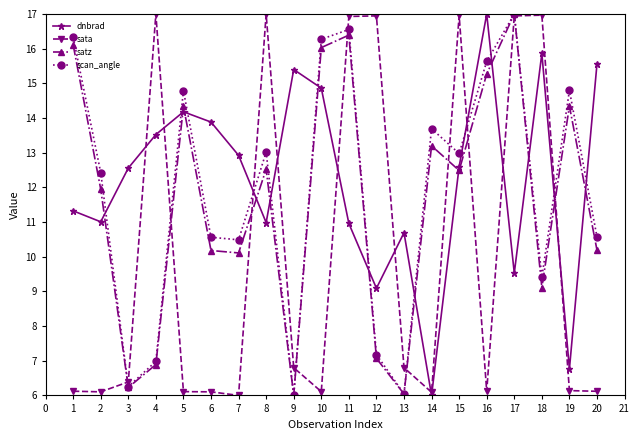

Is it true that scan_angle equals 16.6 at 11?

True